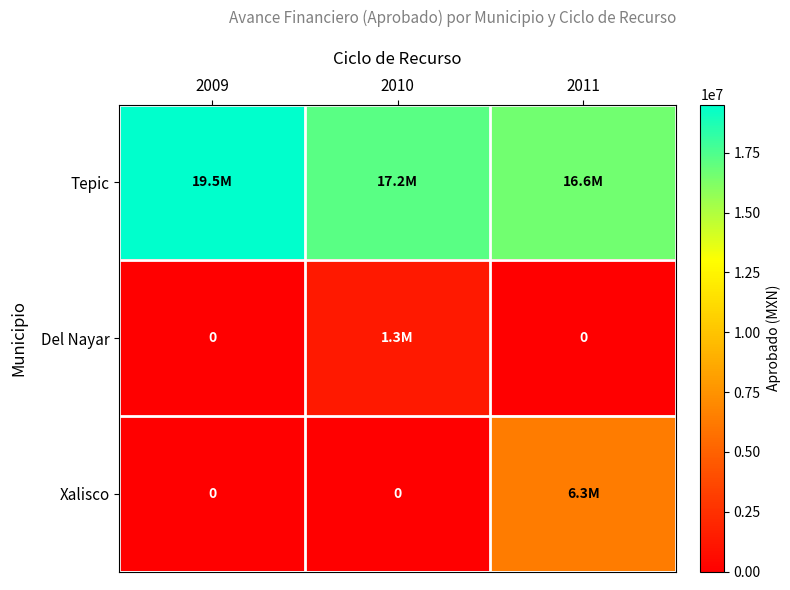

How many data points in Tepic are above 17162458?

1